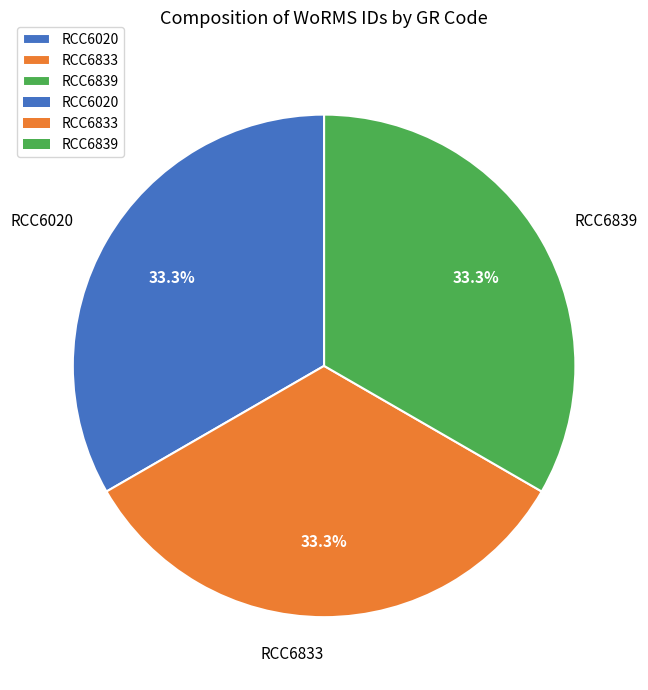

How many segments does this pie chart have?

3